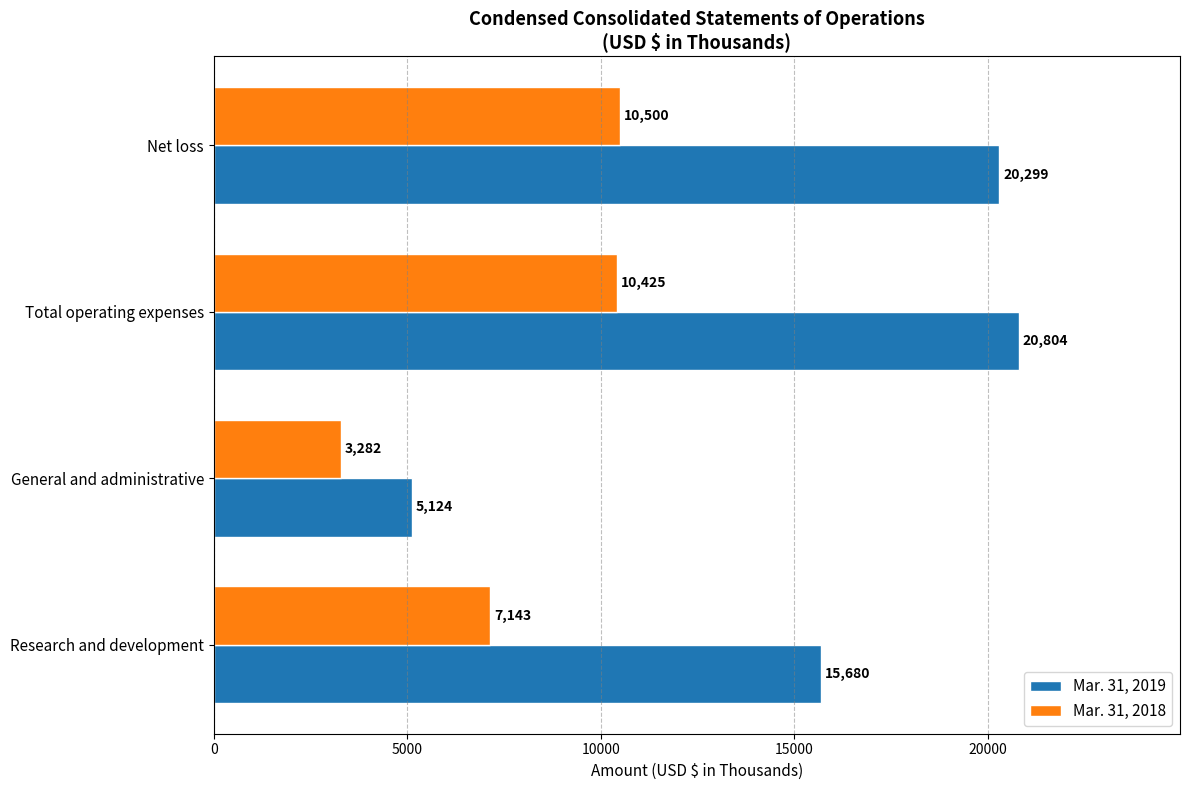

At which label is Mar. 31, 2018 closest to 6891?

Research and development